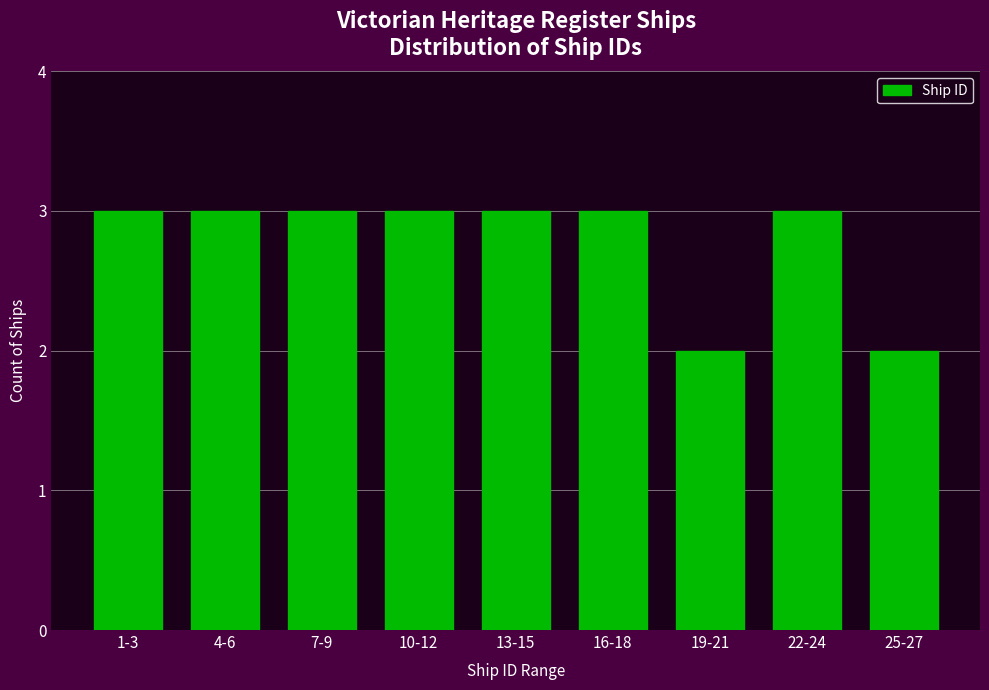

Reading left to right, what are all the values shown in this chart?

3	3	3	3	3	3	2	3	2